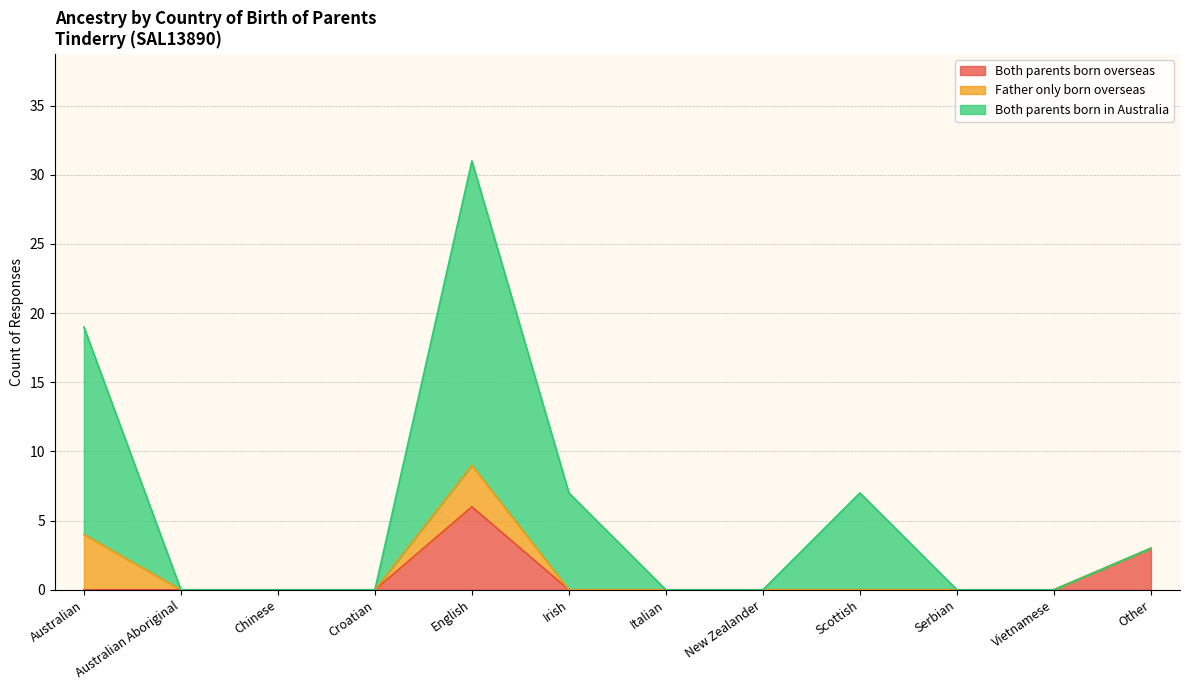

Is it true that Both parents born overseas equals 1 at Other?

False